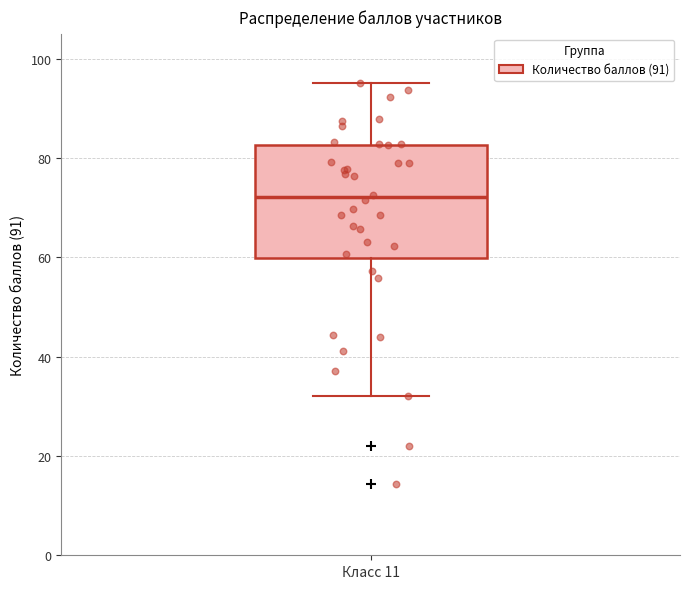

Read this box plot against the y-axis: the position of the median line, the range covered by the box, and the ends of both whiskers. The values are not printed on the chart, so give them approximately, as read against the axis.

median 72, box 60 to 82, whiskers 32 to 96